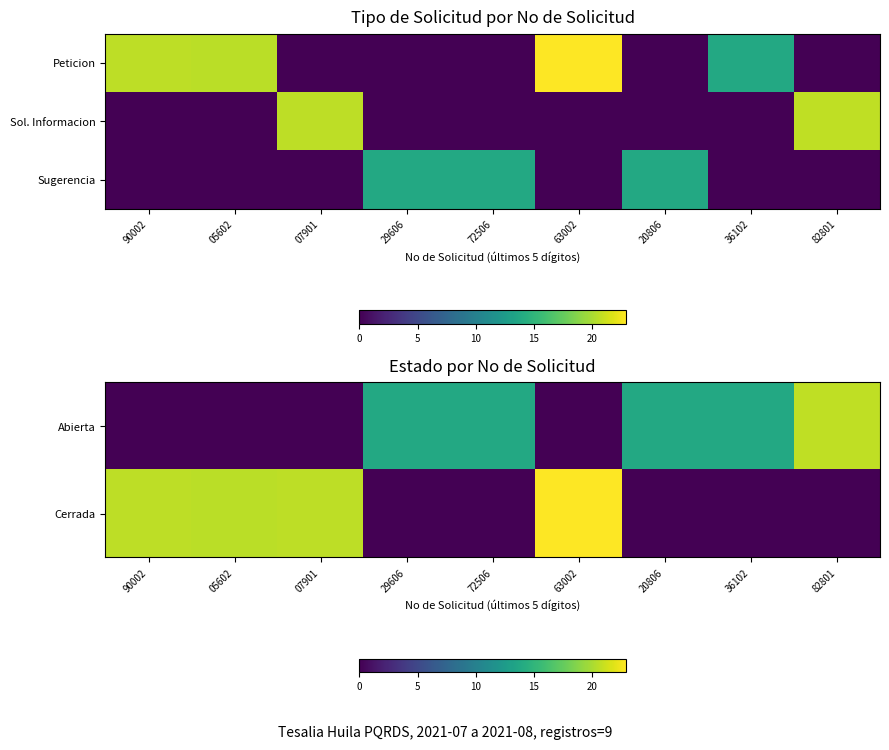

What is the maximum value shown in the chart?

22.9